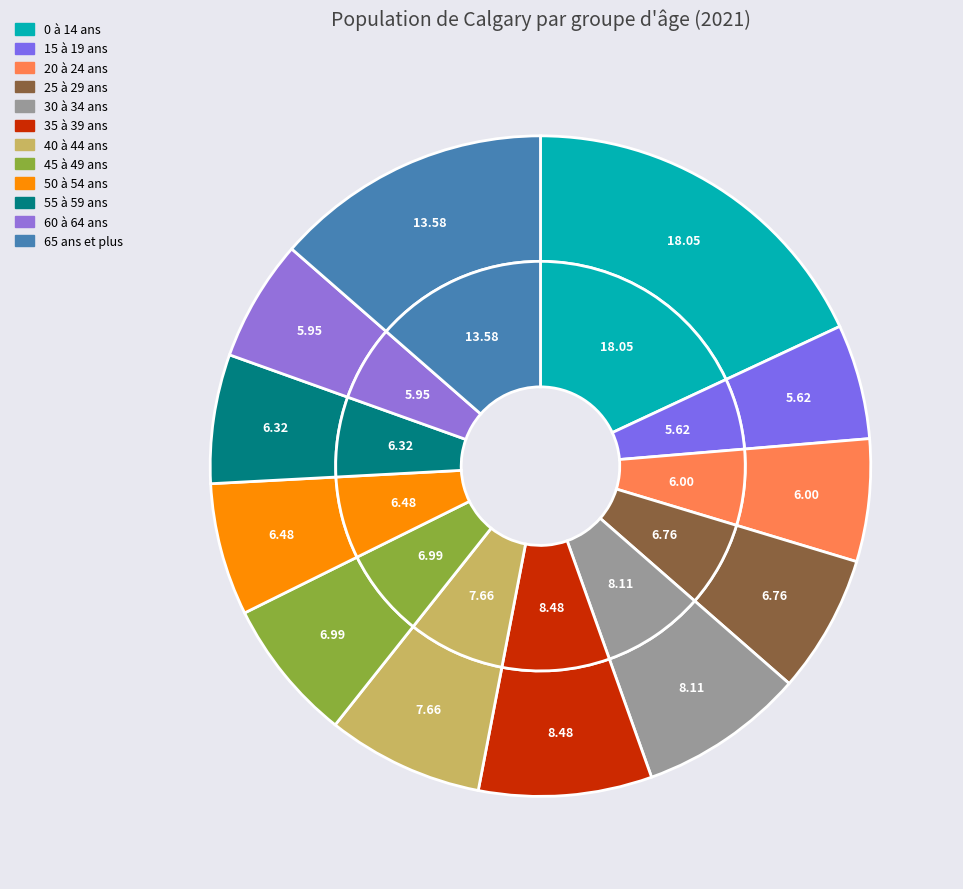

The 50 à 54 ans slice represents 6% of the pie. True or false?

True